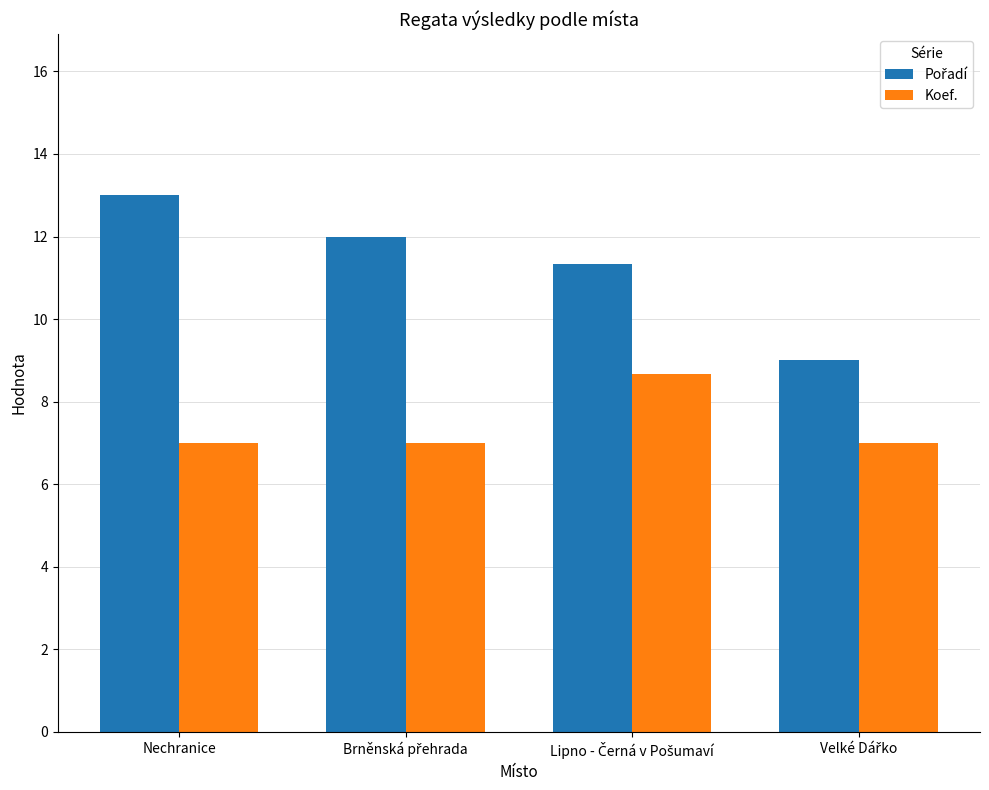

What is the total value across all series at Nechranice?

20.0